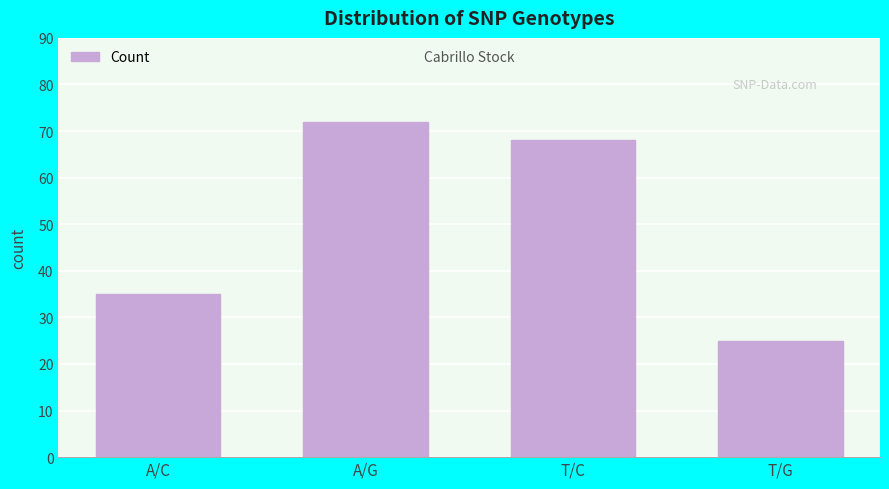

What is the label of the 1st bar from the right?

T/G